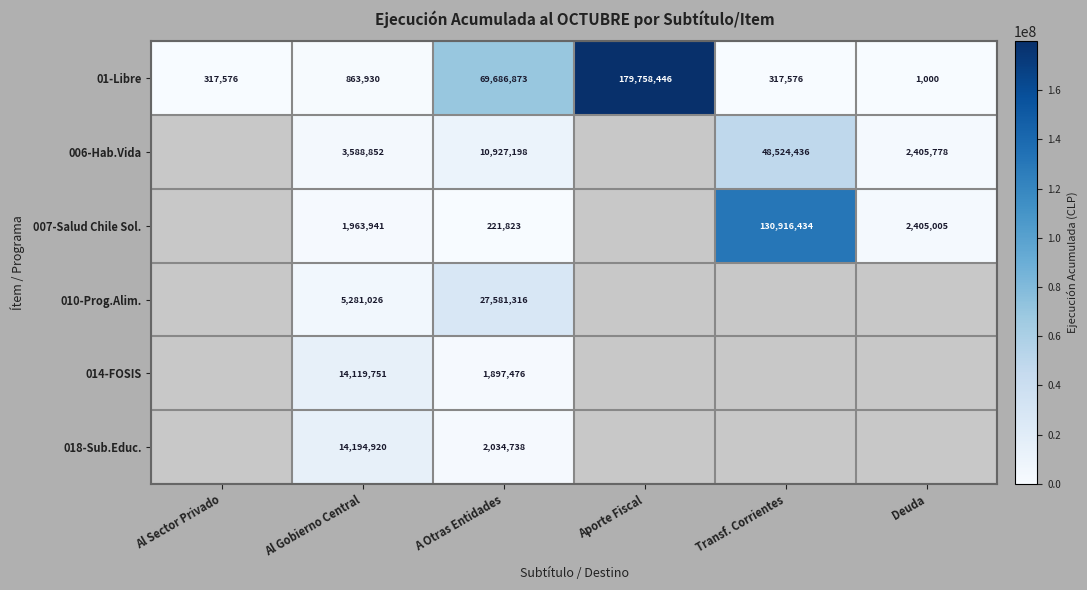

Is it true that 014-FOSIS equals -4644051 at Aporte Fiscal?

False